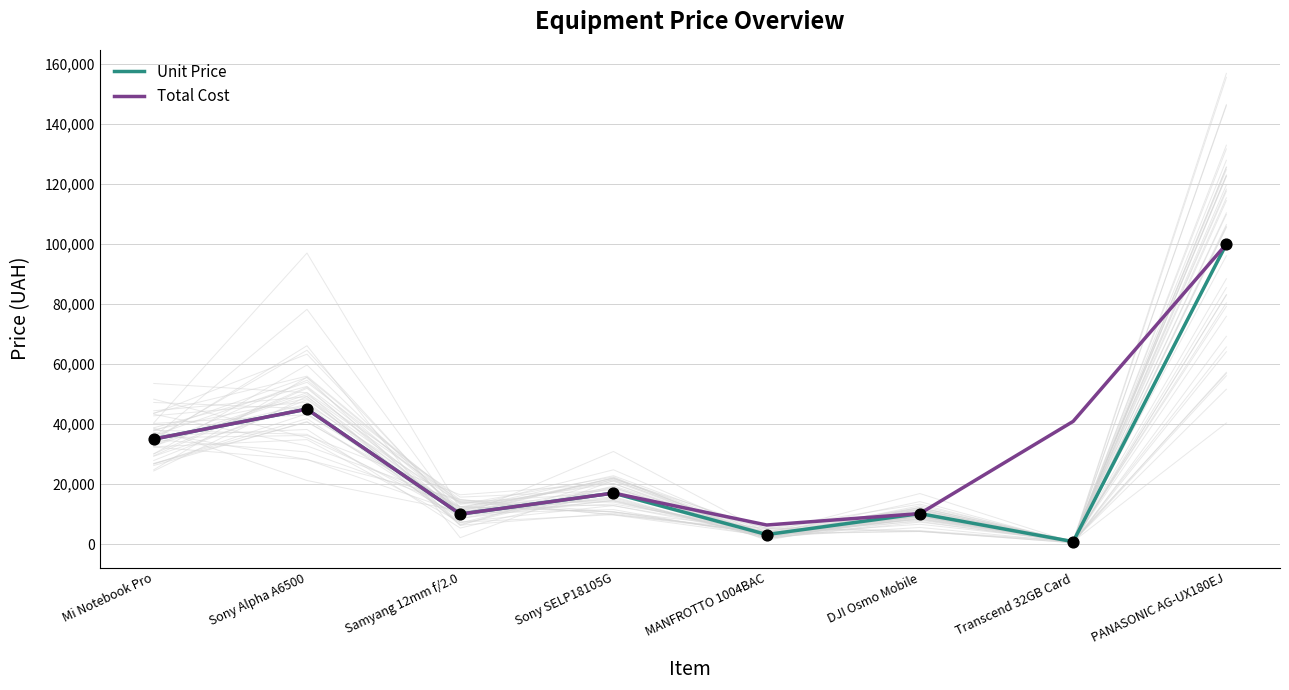

At which category is the sum across all series the highest?

PANASONIC AG-UX180EJ